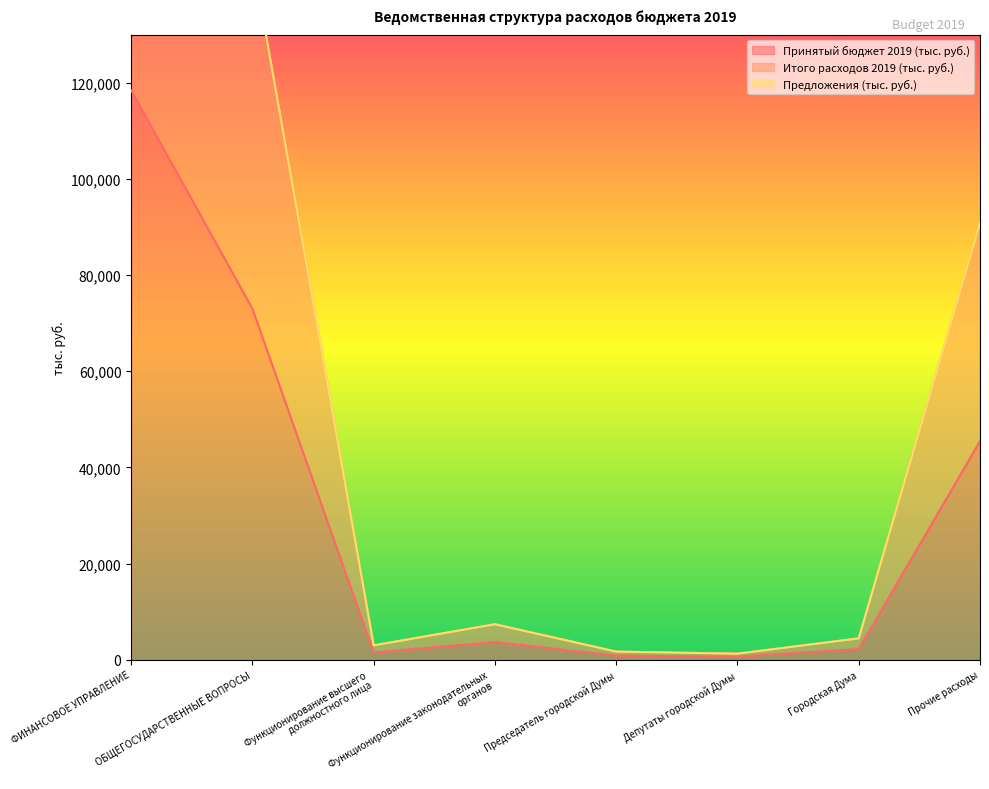

True or false: Принятый бюджет 2019 (тыс. руб.) and Итого расходов 2019 (тыс. руб.) intersect in this chart.

False